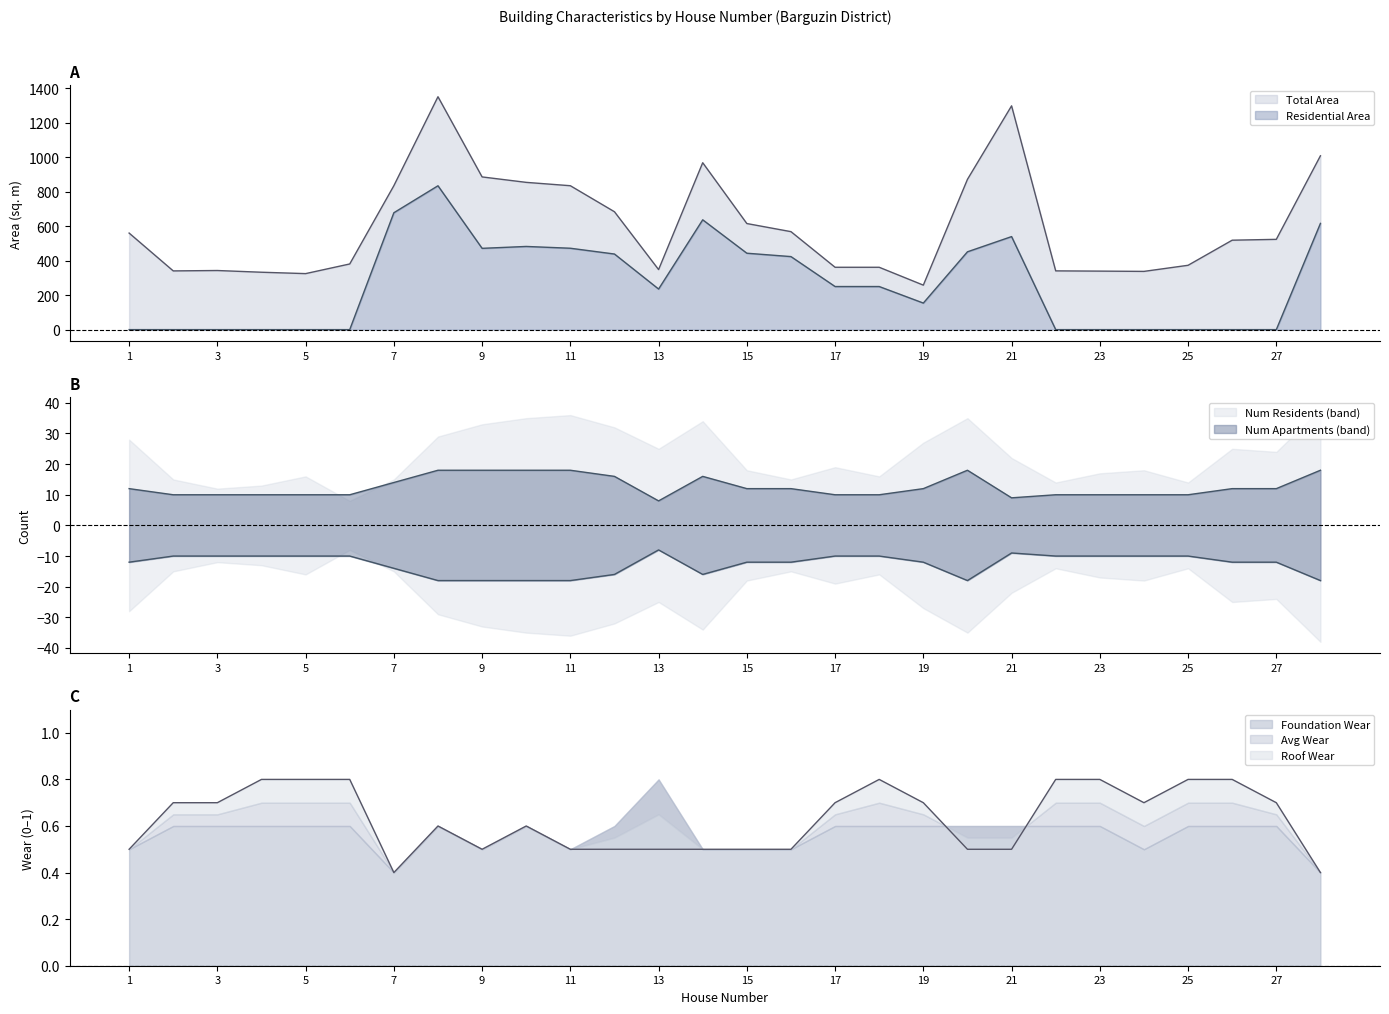

Is it true that Residential Area equals 304.9 at 3?

False